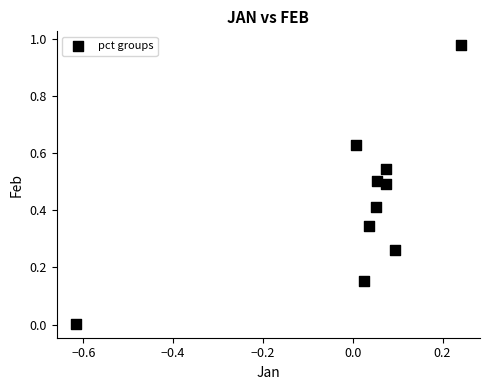

What is the range of X values (max minus min)?

0.9